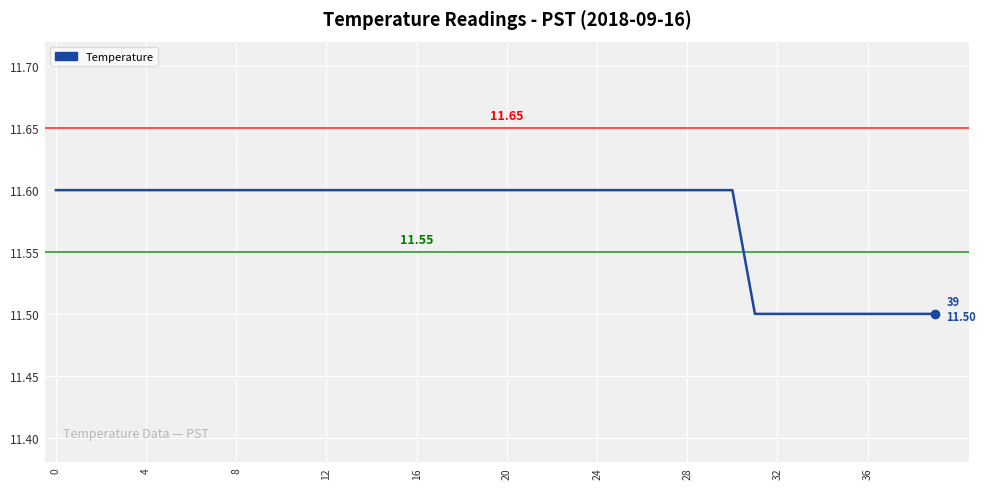

How many lines are shown in the chart?

1